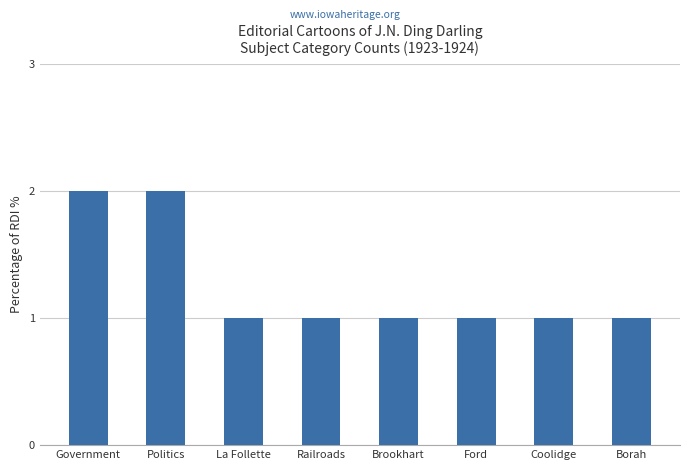

Approximately how many times larger is the value at La Follette compared to Coolidge?

1.0